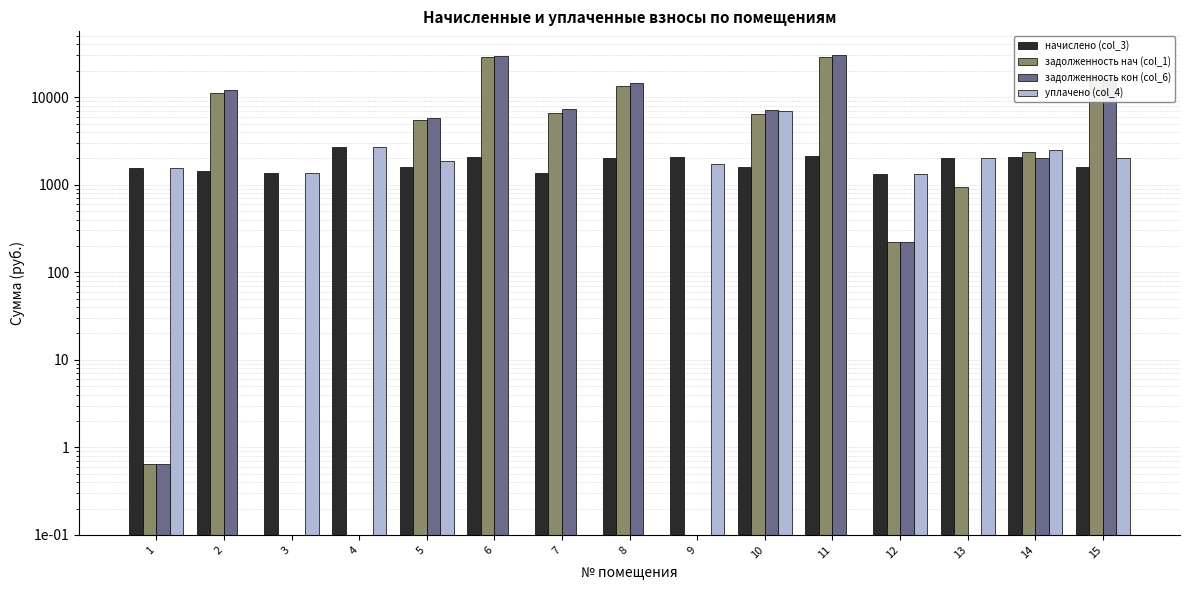

Reading left to right, what are all the values shown in this chart?

начислено (col_3): 1567.7	1446.9	1351.5	2687.1	1586.8	2082.9	1345.1	2000.2	2082.9	1580.5	2111.5	1329.2	1993.9	2089.3	1583.6
задолженность нач (col_1): 0.6	11200.5	0.1	0.1	5428.3	28529.0	6560.5	13331.6	0.1	6373.8	29021.9	221.5	931.8	2337.0	16748.6
задолженность кон (col_6): 0.6	11924.0	0.1	0.1	5721.7	29570.5	7233.0	14331.7	0.1	7164.0	30077.6	221.5	0.1	2013.7	16540.4
уплачено (col_4): 1567.7	0.1	1351.5	2687.1	1860.0	0.1	0.1	0.1	1738.2	7000.0	0.1	1329.2	1997.4	2464.0	2000.0